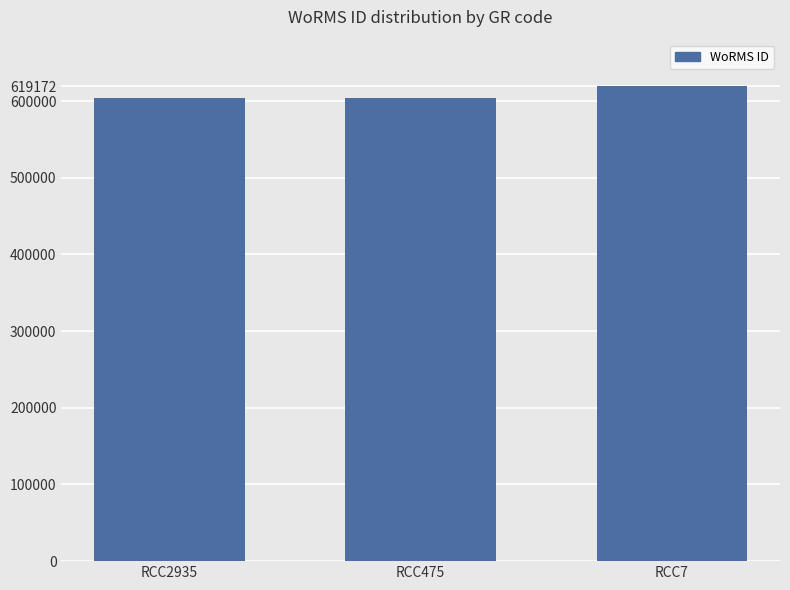

What is the change in value from RCC475 to RCC7?

+15743